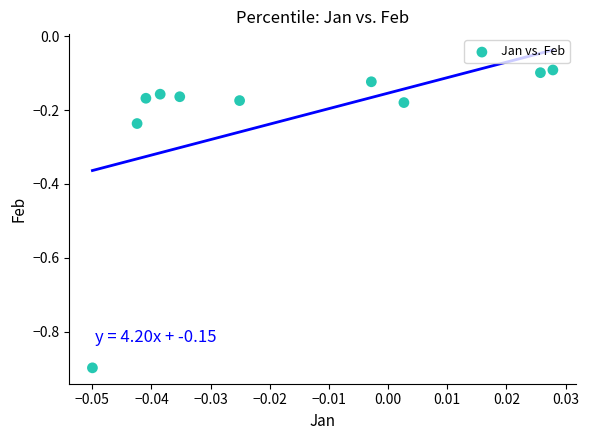

What is the range of Y values (max minus min)?

0.8